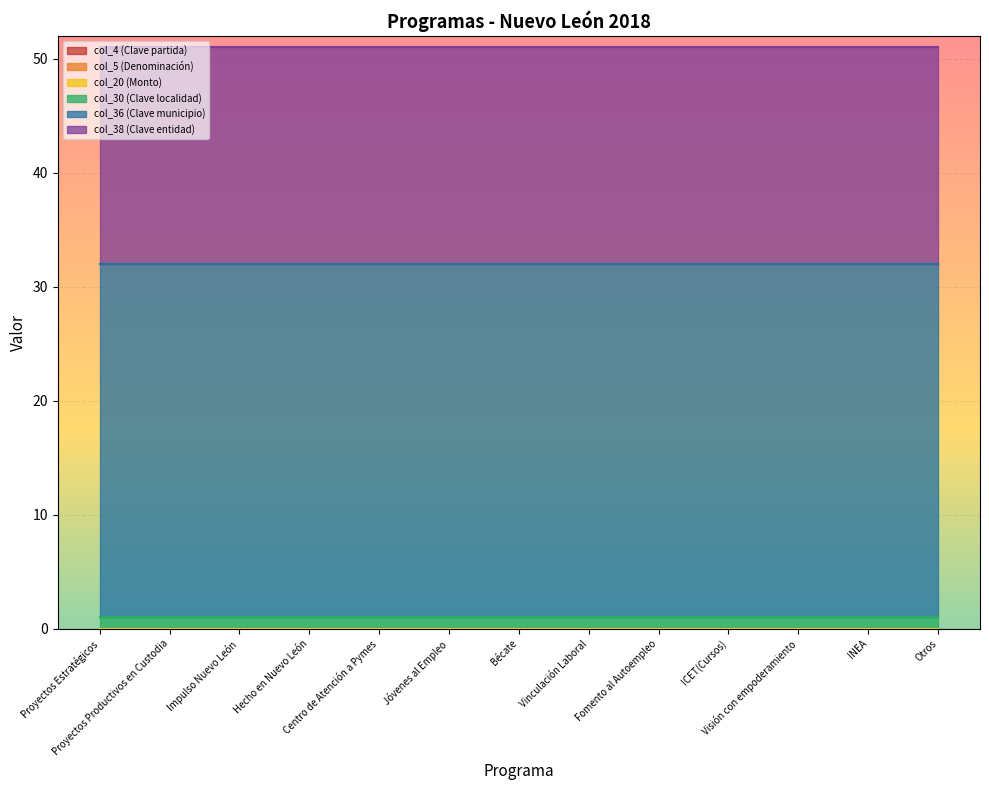

At which label is Clave entidad closest to 19?

Proyectos Estratégicos